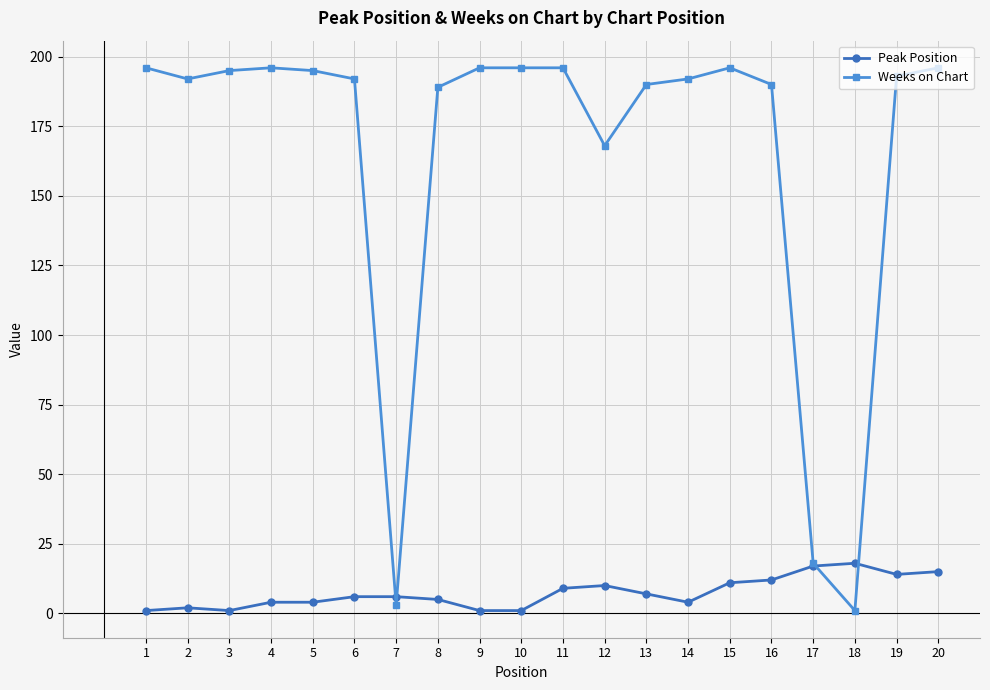

True or false: Peak Position has more than 2 points higher than both neighbors.

True